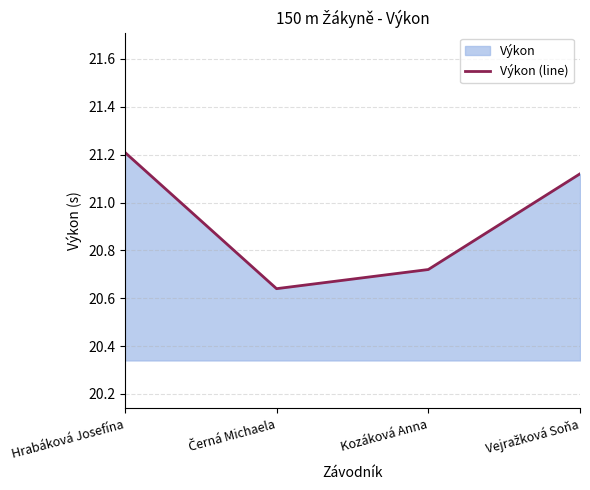

List the labels in order of value, smallest first.

Černá Michaela, Kozáková Anna, Vejražková Soňa, Hrabáková Josefína